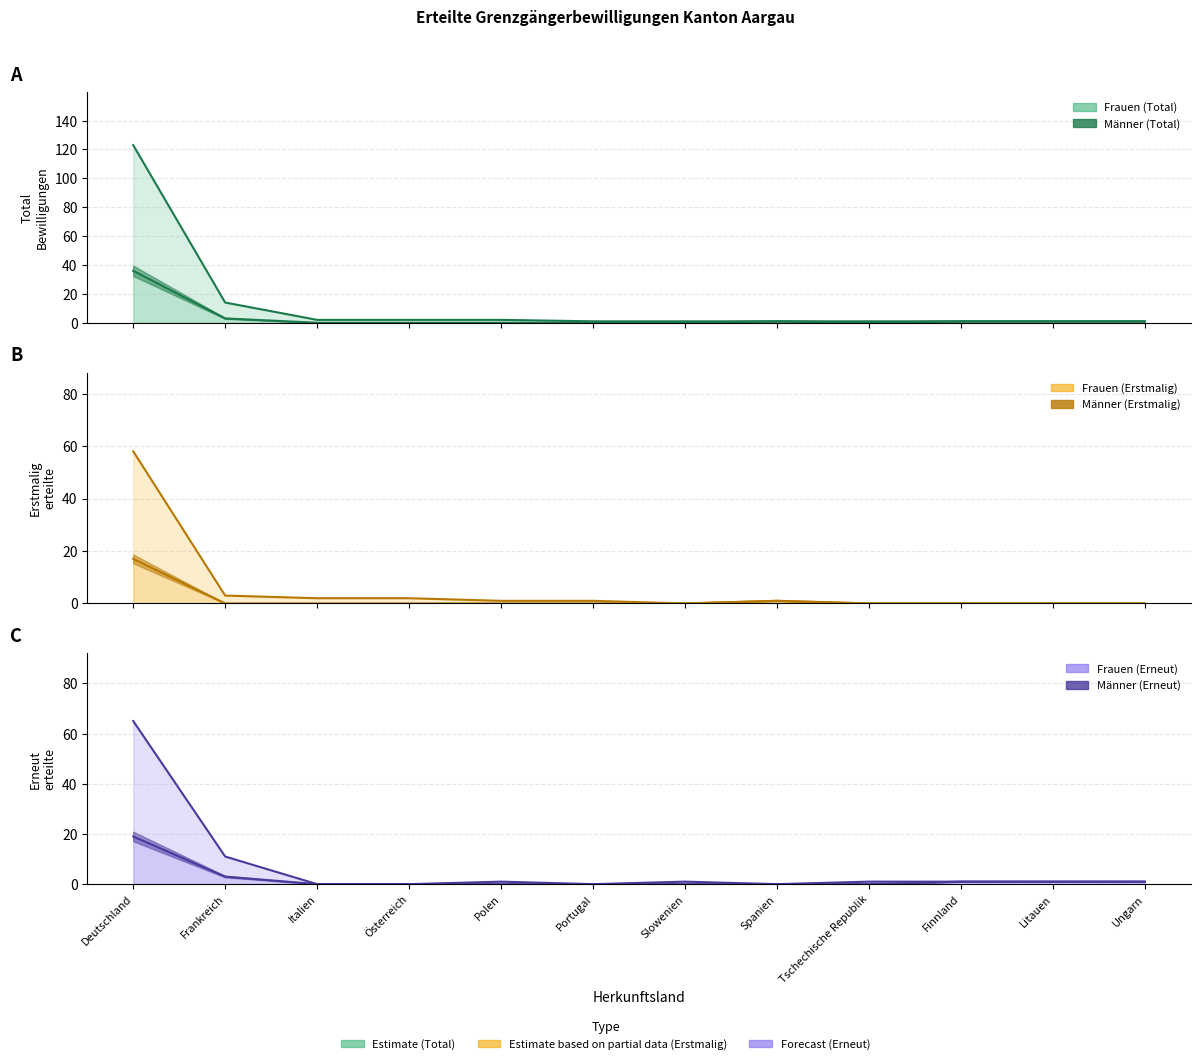

What is the label of the 2nd point from the left?

Frankreich